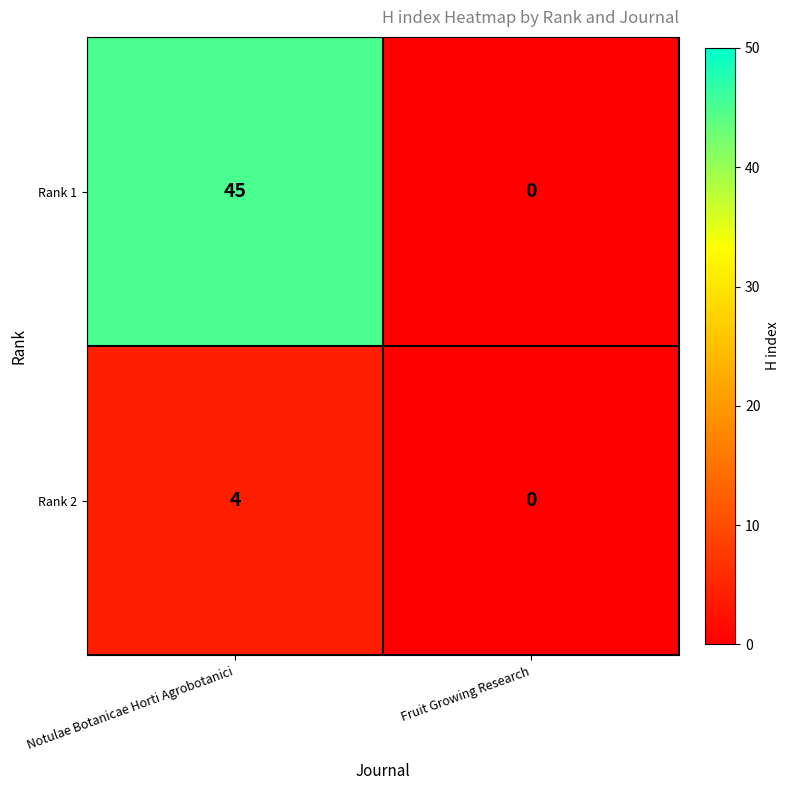

Which series has the widest spread of values?

Rank 1